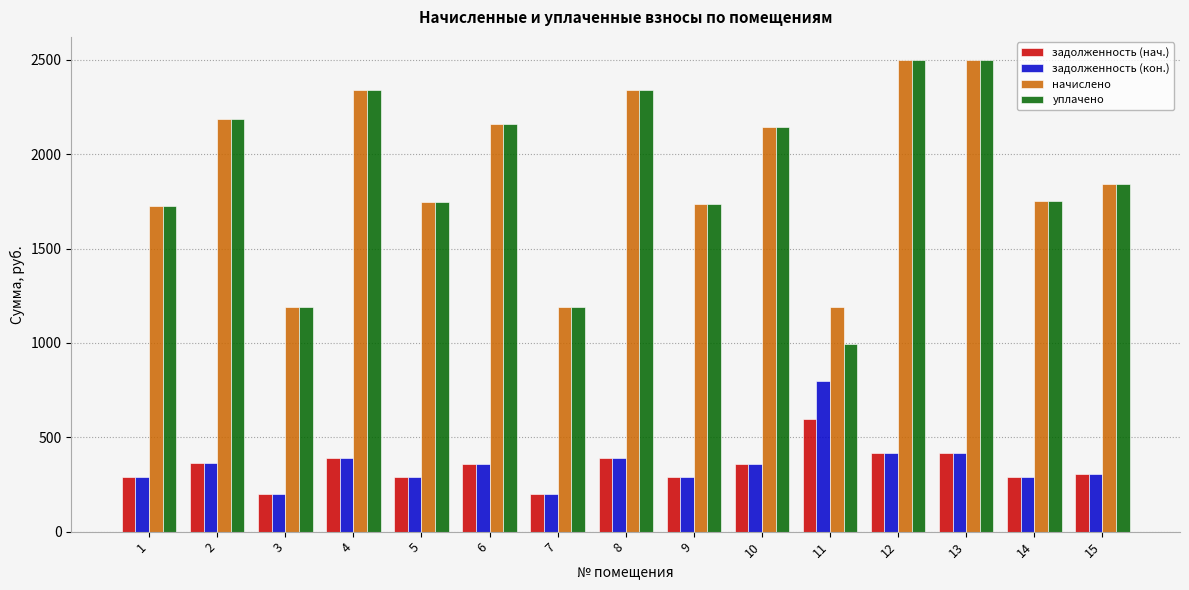

The value of уплачено at 15 is 1844.6. True or false?

True